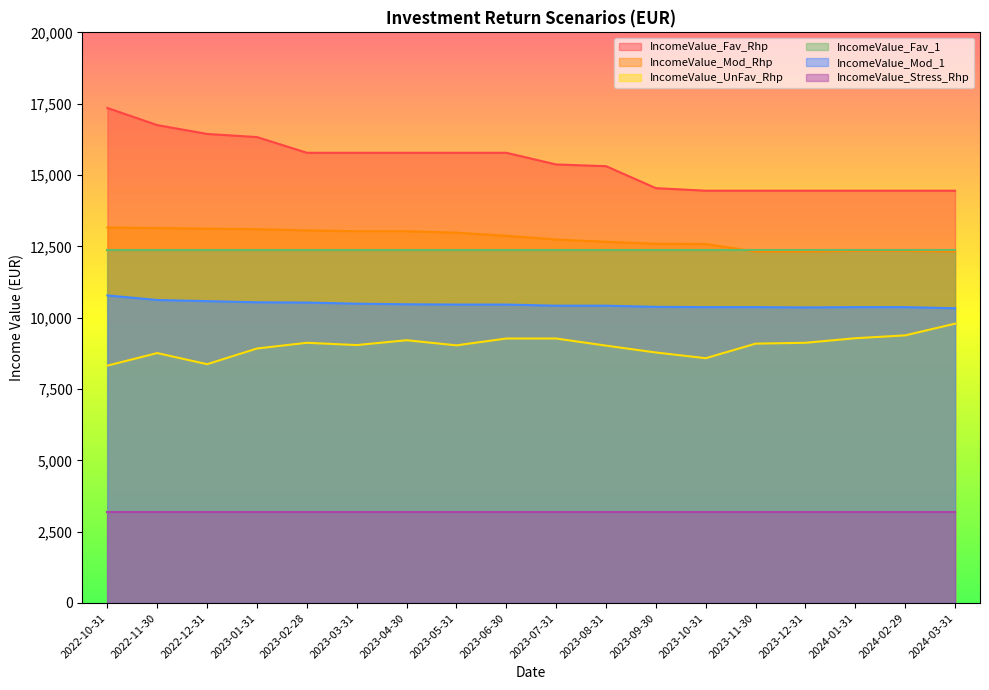

What is the greatest value displayed?

17350